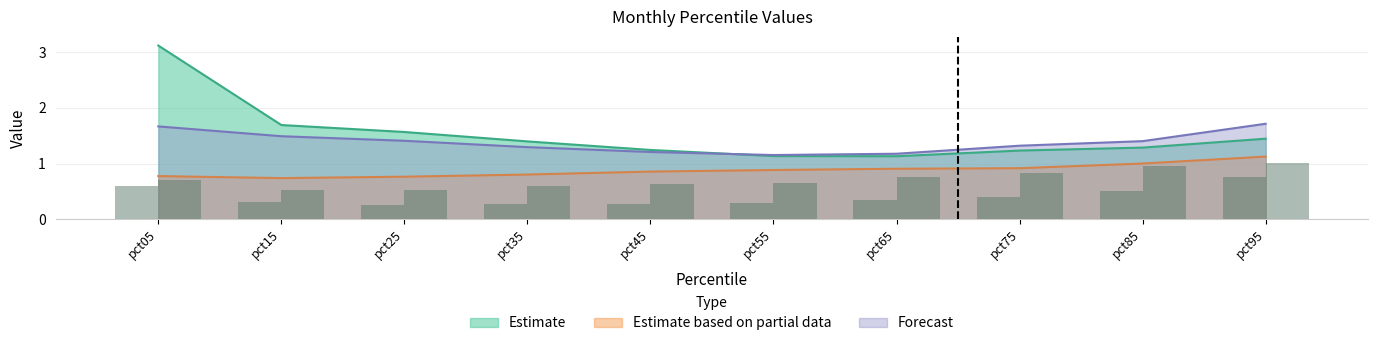

At which label is Estimate closest to 2?

pct15